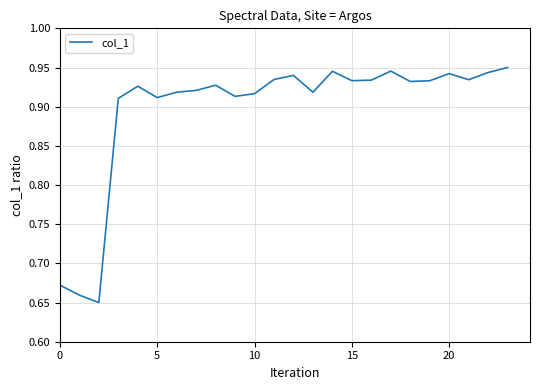

What is the difference between the maximum and minimum values?

0.3